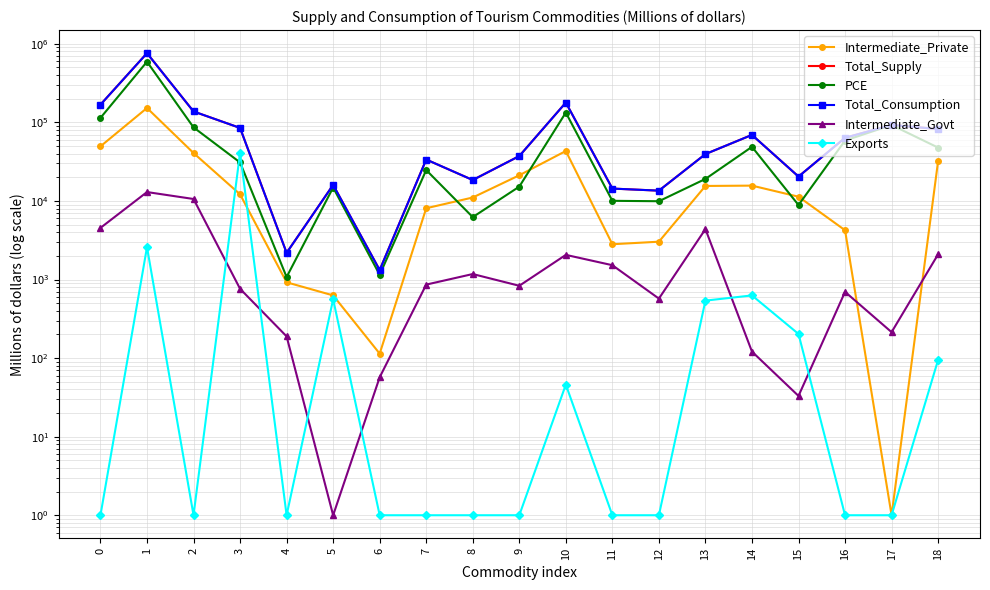

Which series has the largest total across all categories?

Total_Supply